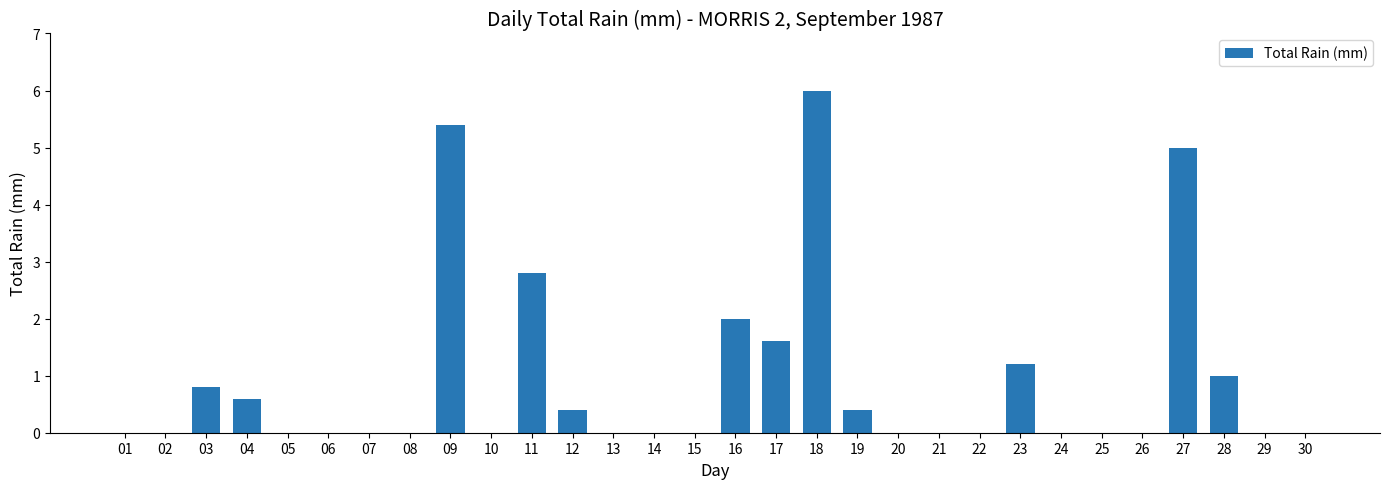

Reading left to right, transcribe all the data shown in this chart.

0.0	0.0	0.8	0.6	0.0	0.0	0.0	0.0	5.4	0.0	2.8	0.4	0.0	0.0	0.0	2.0	1.6	6.0	0.4	0.0	0.0	0.0	1.2	0.0	0.0	0.0	5.0	1.0	0.0	0.0